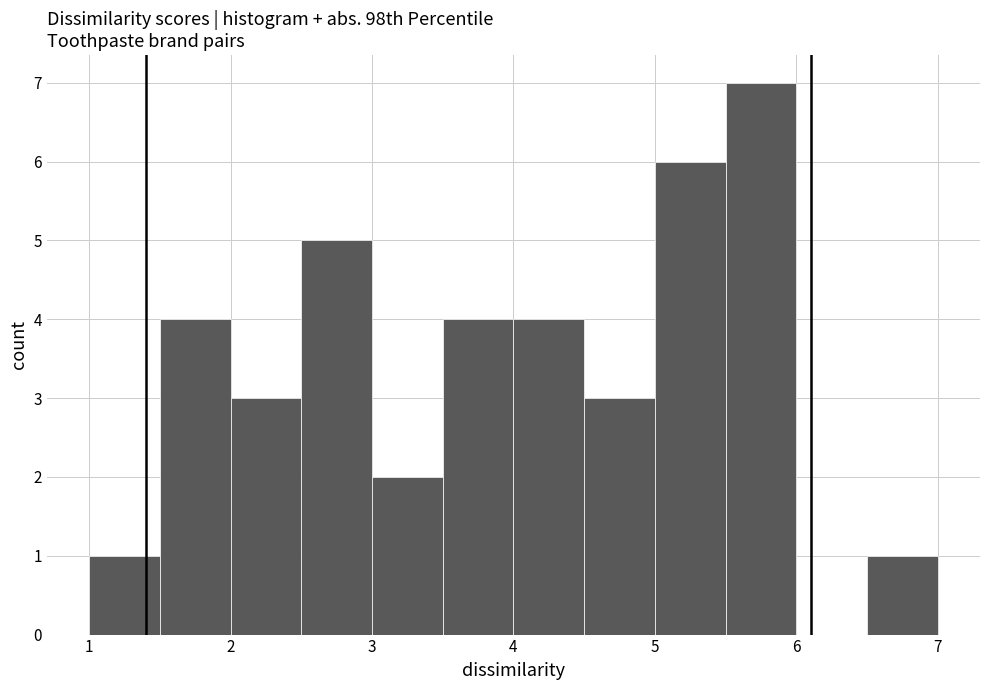

What is the height of the bar covering 3.0 to 3.5 on the x-axis? The values are not printed on the chart, so give them approximately, as read against the axis.

2